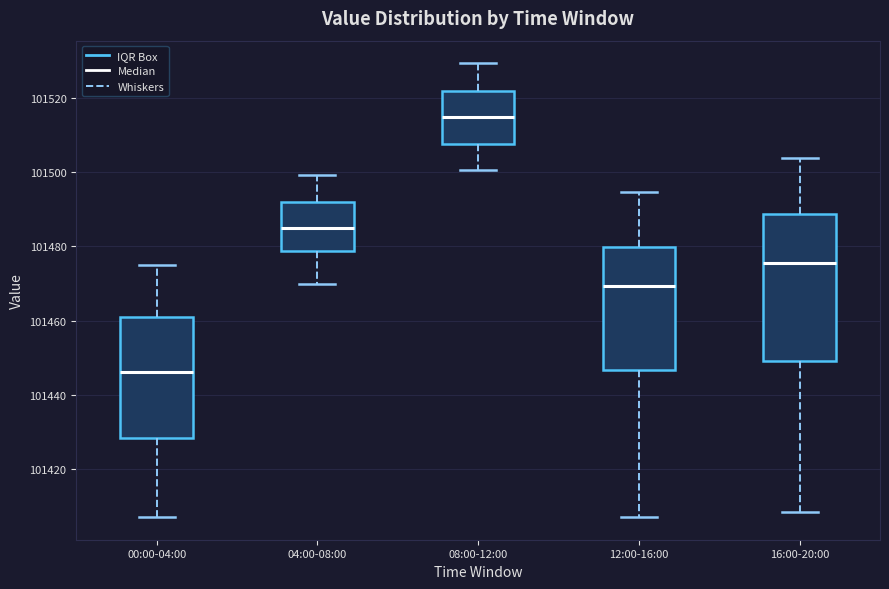

Which box's median line is the highest?

08:00-12:00